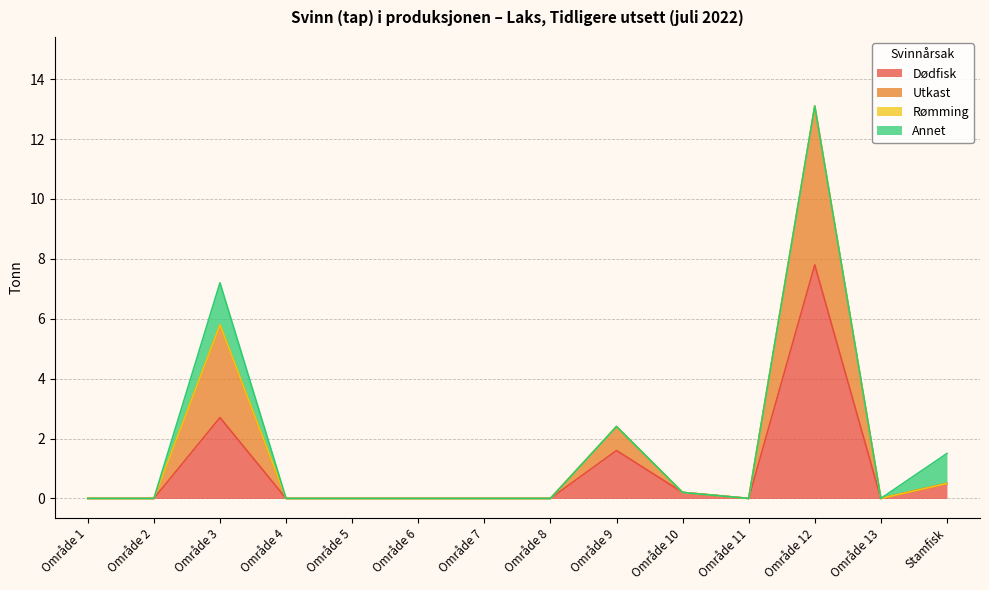

What is the total value across all series at Område 3?

7.2